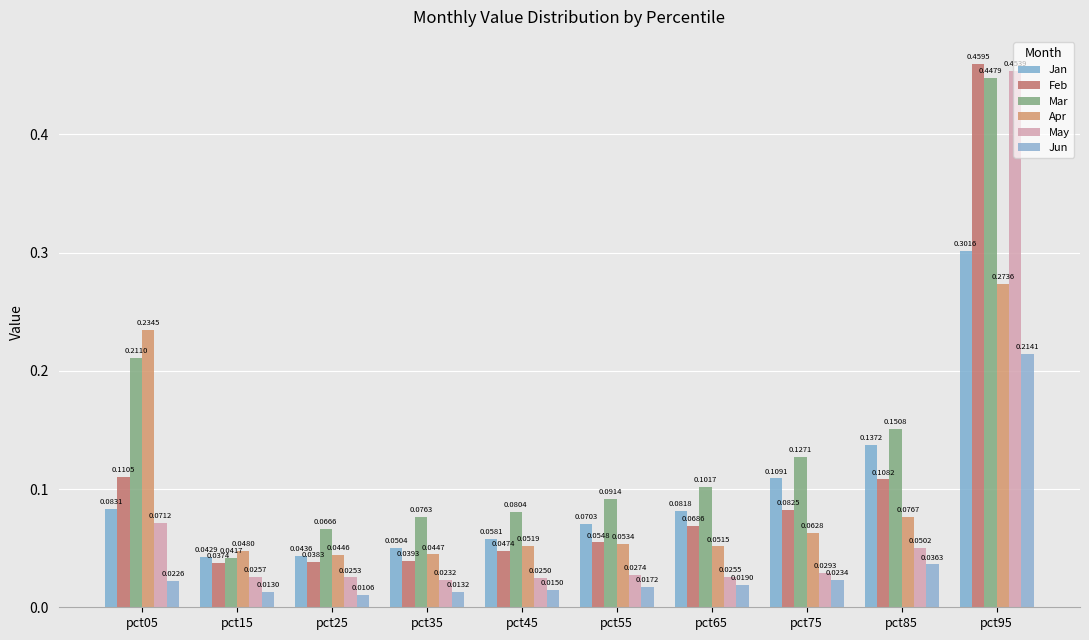

Which category has the lowest value in the Feb series?

pct15